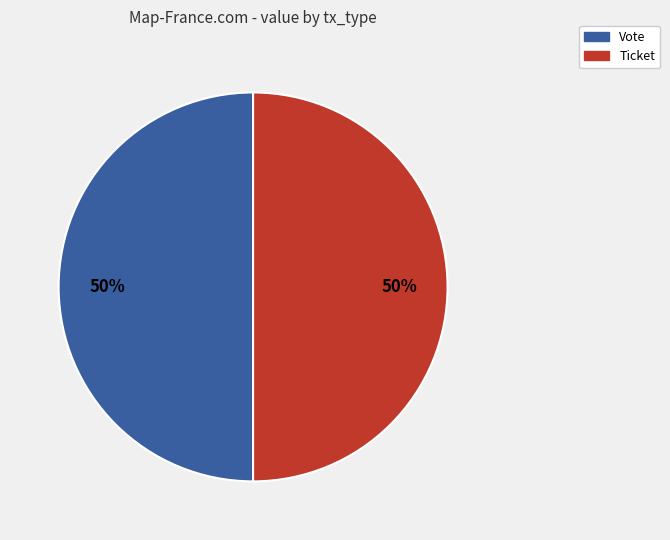

True or false: Vote accounts for 50% of the total.

True